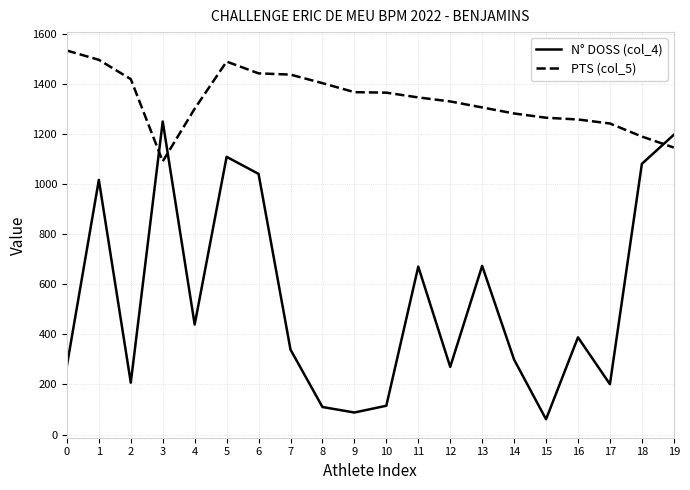

What is the spread (max minus min) of values at 19?

51